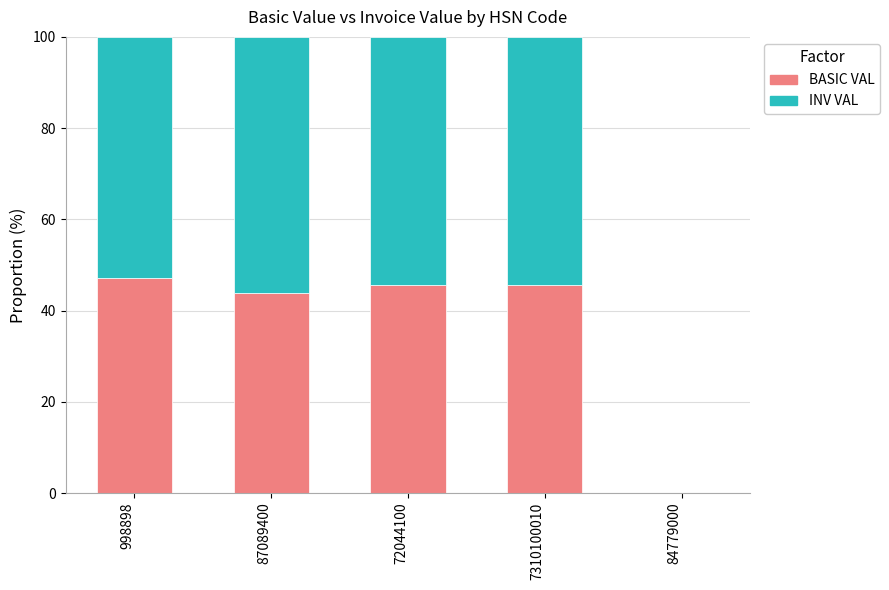

How many data points does each series have?

5